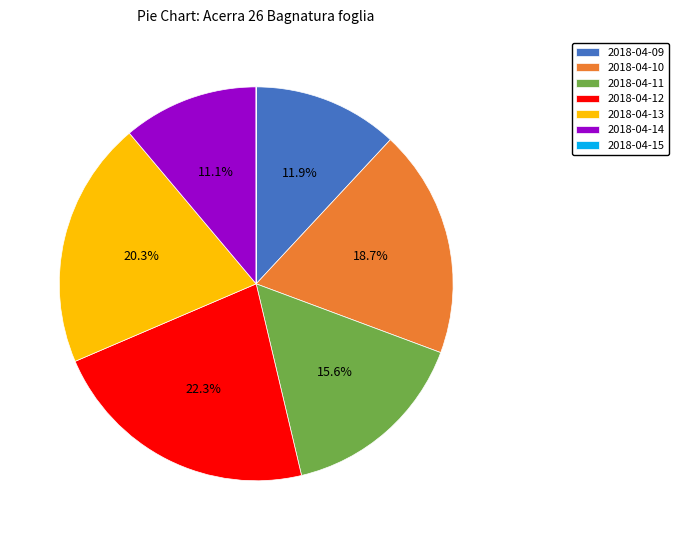

Is 2018-04-14 the majority of the pie?

No